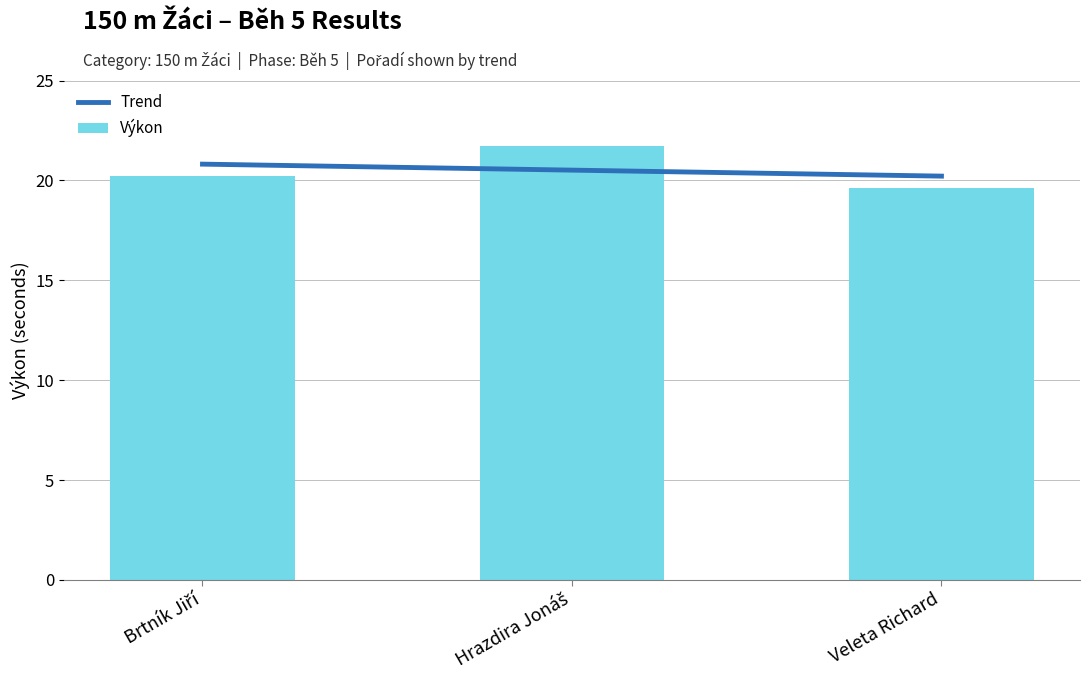

What is the label of the 1st bar from the right?

Veleta Richard